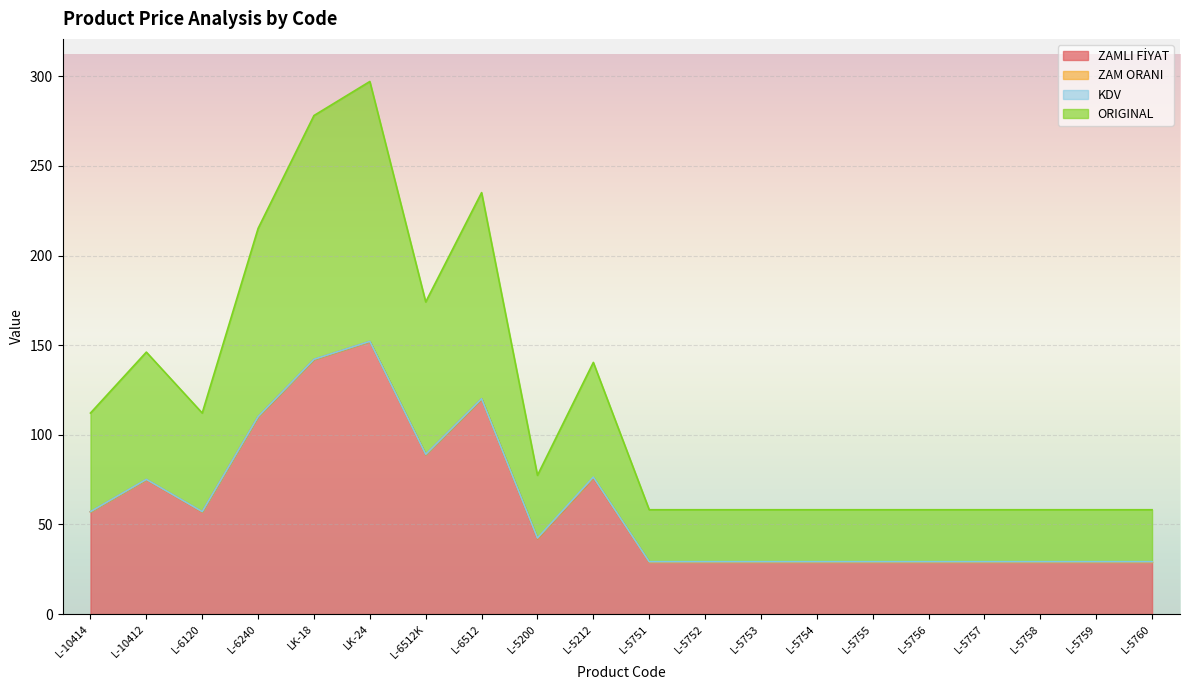

Which series has the largest total across all categories?

ORIGINAL